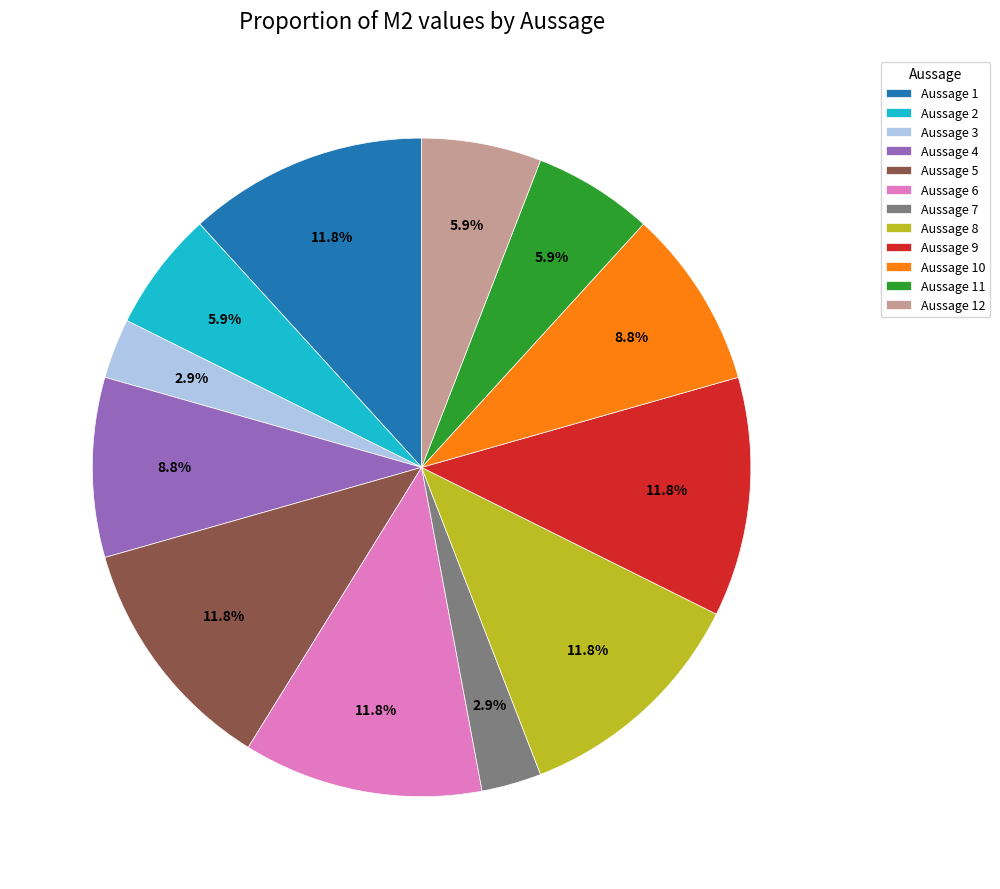

Combined, do Aussage 4 and Aussage 12 account for over 50%?

No